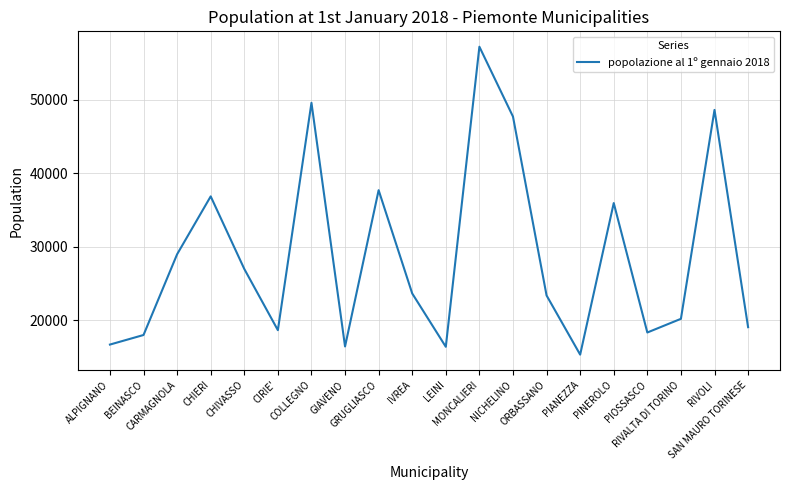

What is the maximum value shown in the chart?

57234